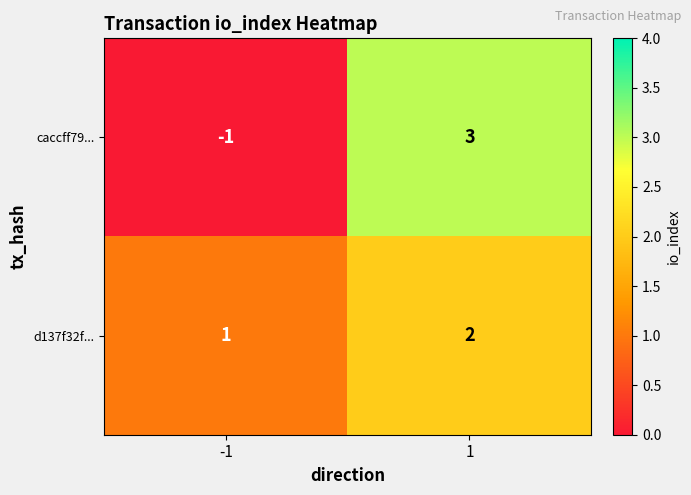

Is the value of d137f32f... at 1 greater than the value of caccff79... at -1?

Yes